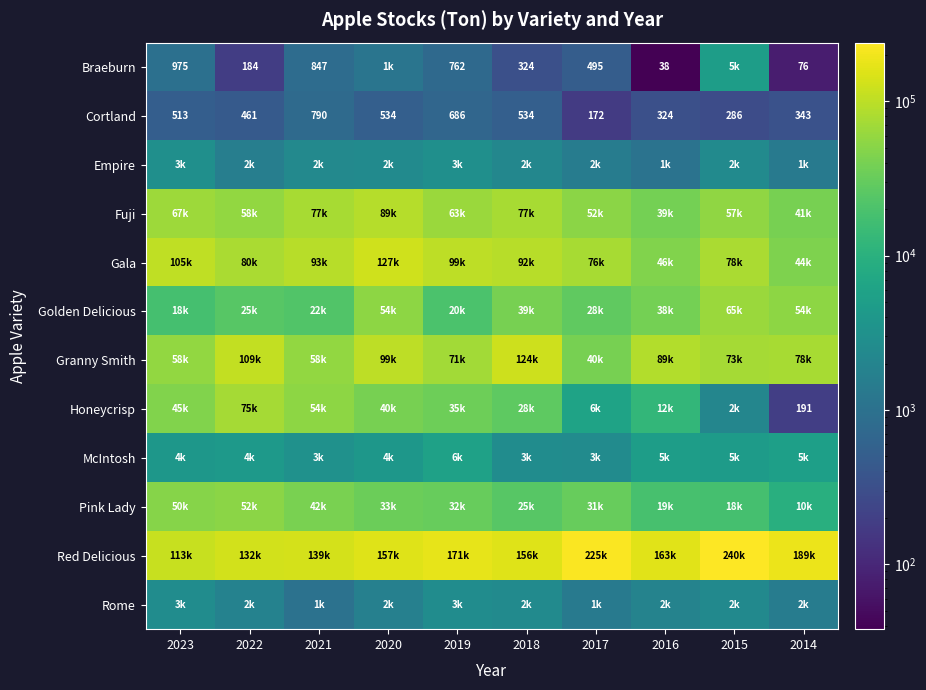

How many distinct data groups are displayed?

12